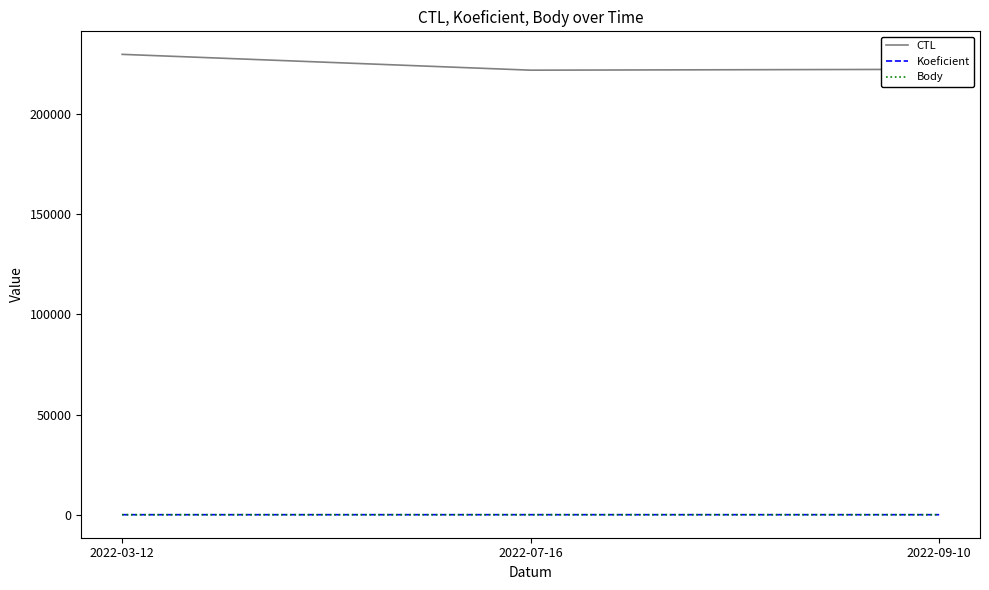

What position from the right is 2022-03-12?

3